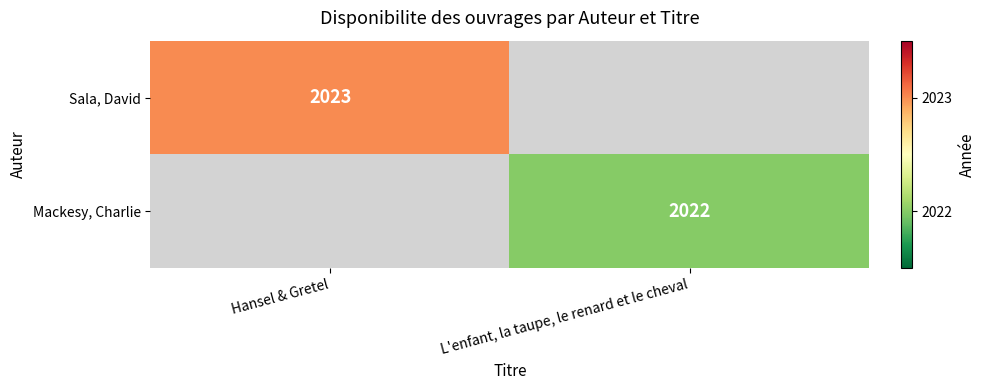

Is it true that Mackesy, Charlie equals 2022 at L'enfant, la taupe, le renard et le cheval?

True